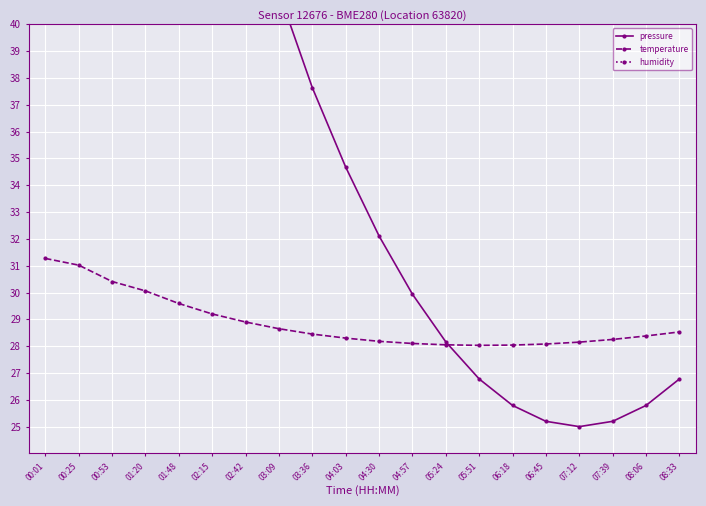

What is the maximum value for humidity?

50.0